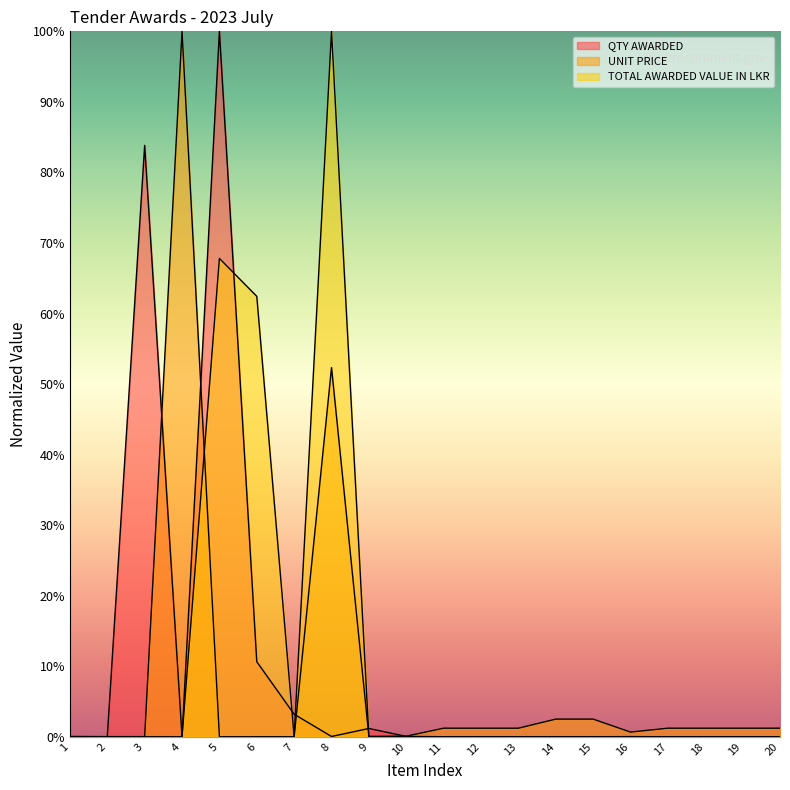

Reading left to right, list all the values displayed in this chart.

QTY AWARDED: 1=0.0	2=0.0	3=0.8	4=0.0	5=1.0	6=0.1	7=0.0	8=0.0	9=0.0	10=0.0	11=0.0	12=0.0	13=0.0	14=0.0	15=0.0	16=0.0	17=0.0	18=0.0	19=0.0	20=0.0
UNIT PRICE: 1=0.0	2=0.0	3=0.0	4=1.0	5=0.0	6=0.0	7=0.0	8=0.5	9=0.0	10=0.0	11=0.0	12=0.0	13=0.0	14=0.0	15=0.0	16=0.0	17=0.0	18=0.0	19=0.0	20=0.0
TOTAL AWARDED VALUE IN LKR: 1=0.0	2=0.0	3=0.0	4=0.0	5=0.7	6=0.6	7=0.0	8=1.0	9=0.0	10=0.0	11=0.0	12=0.0	13=0.0	14=0.0	15=0.0	16=0.0	17=0.0	18=0.0	19=0.0	20=0.0